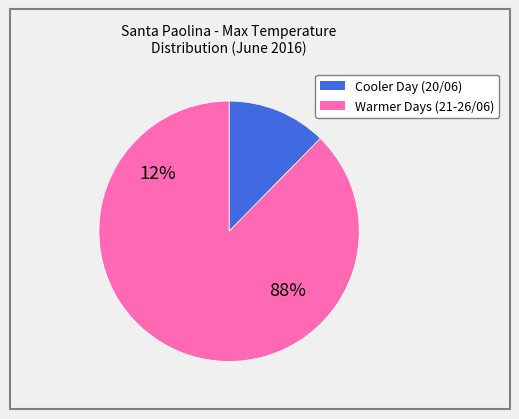

Is it true that 23/06/2016 is 8% of the pie?

False